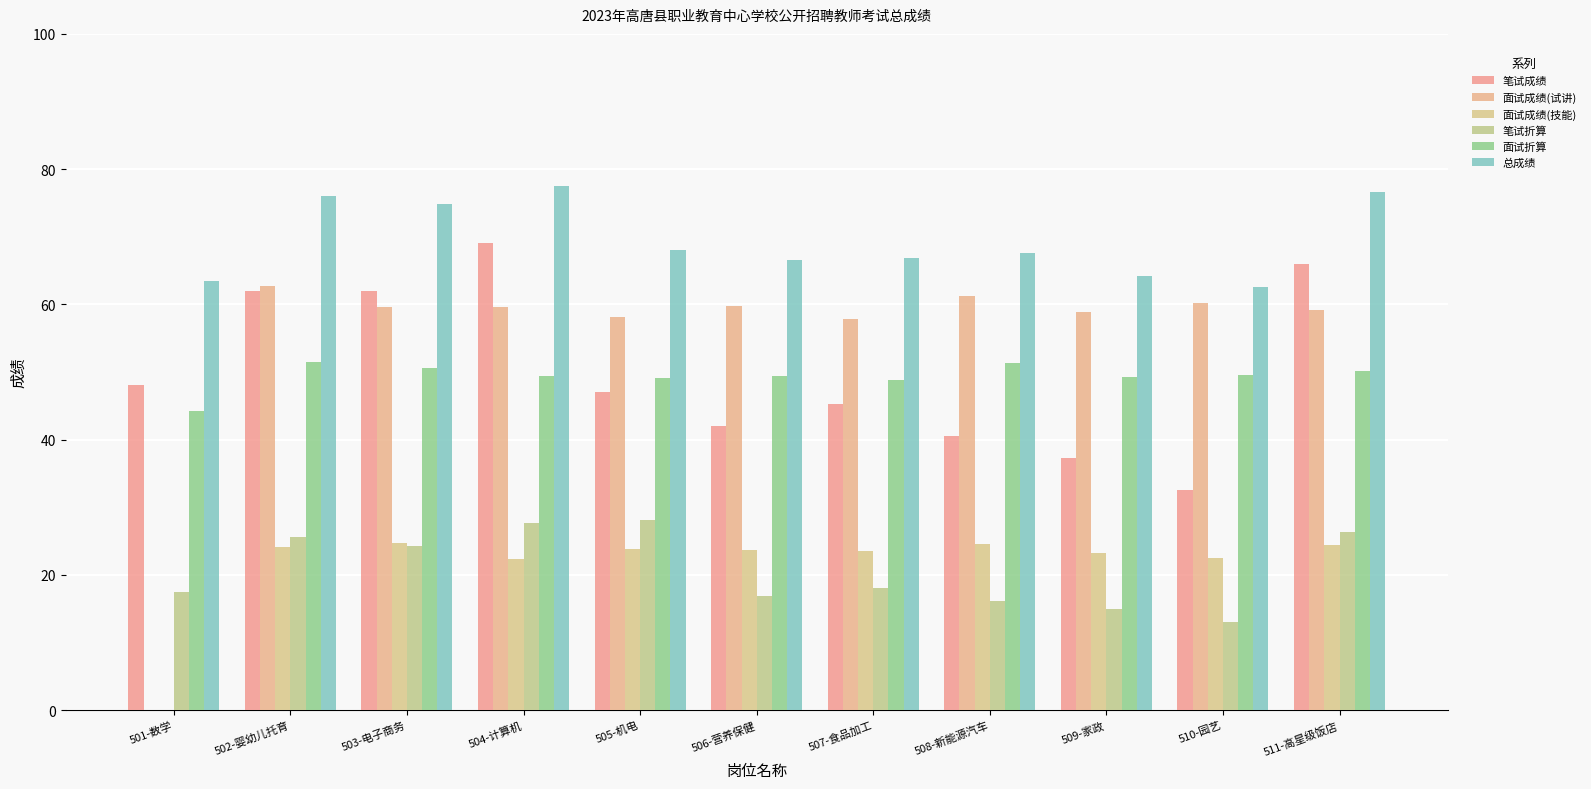

The value of 面试成绩(技能) at 501-数学 is 15.0. True or false?

False